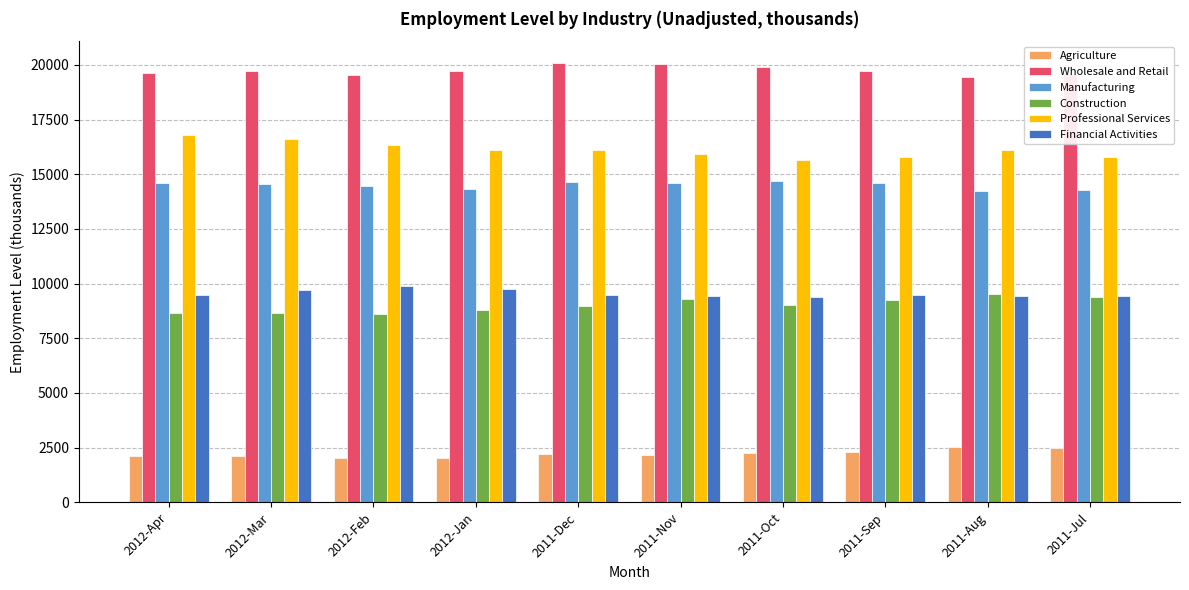

The Professional Services series shows 15931 at 2011-Nov. True or false?

True